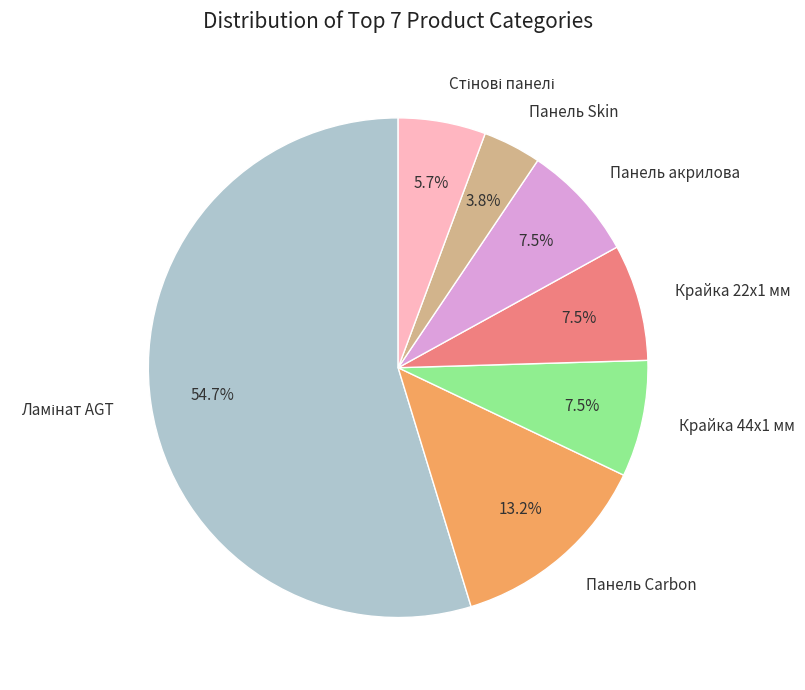

Between Крайка 44x1 мм and Панель Skin, which is larger?

Крайка 44x1 мм